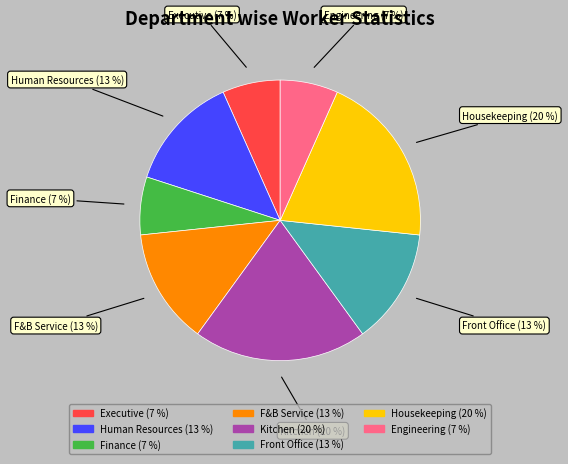

To the nearest percent, what is the average slice percentage?

12%